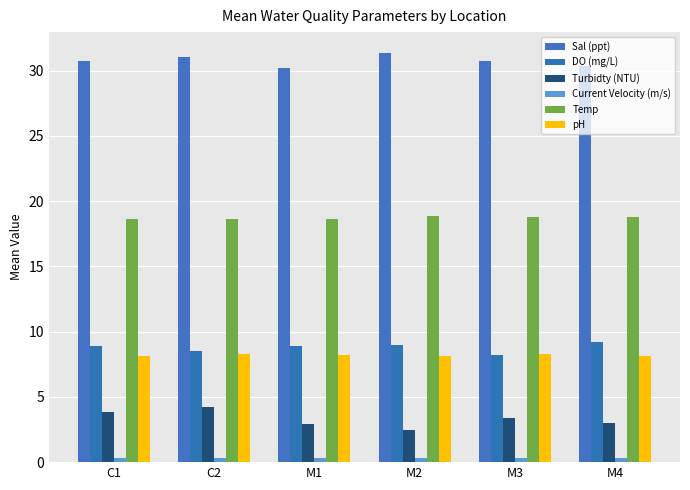

At which label is DO (mg/L) closest to 8?

M3